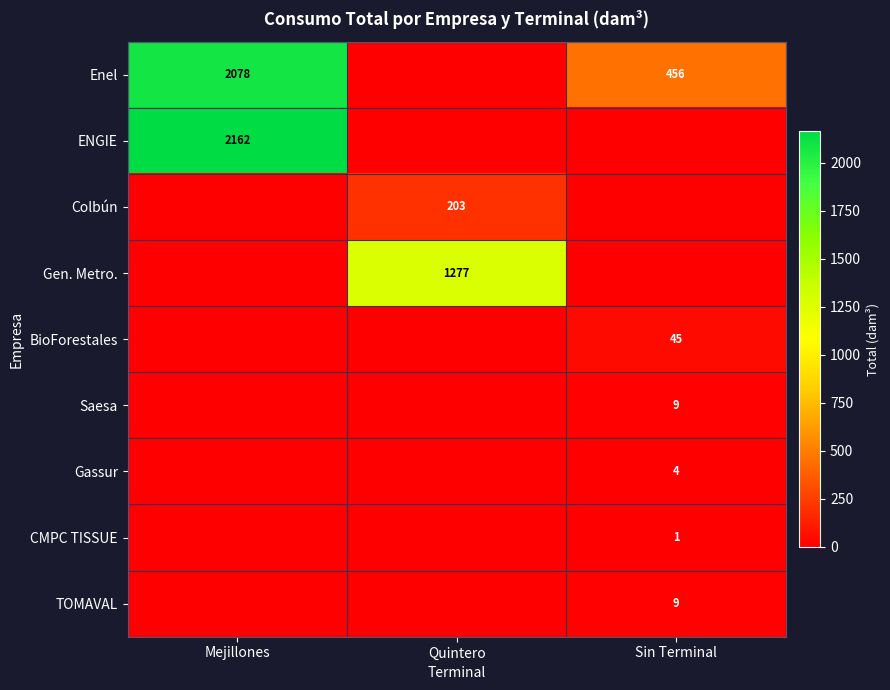

Which has a higher value, Mejillones or Quintero?

Mejillones